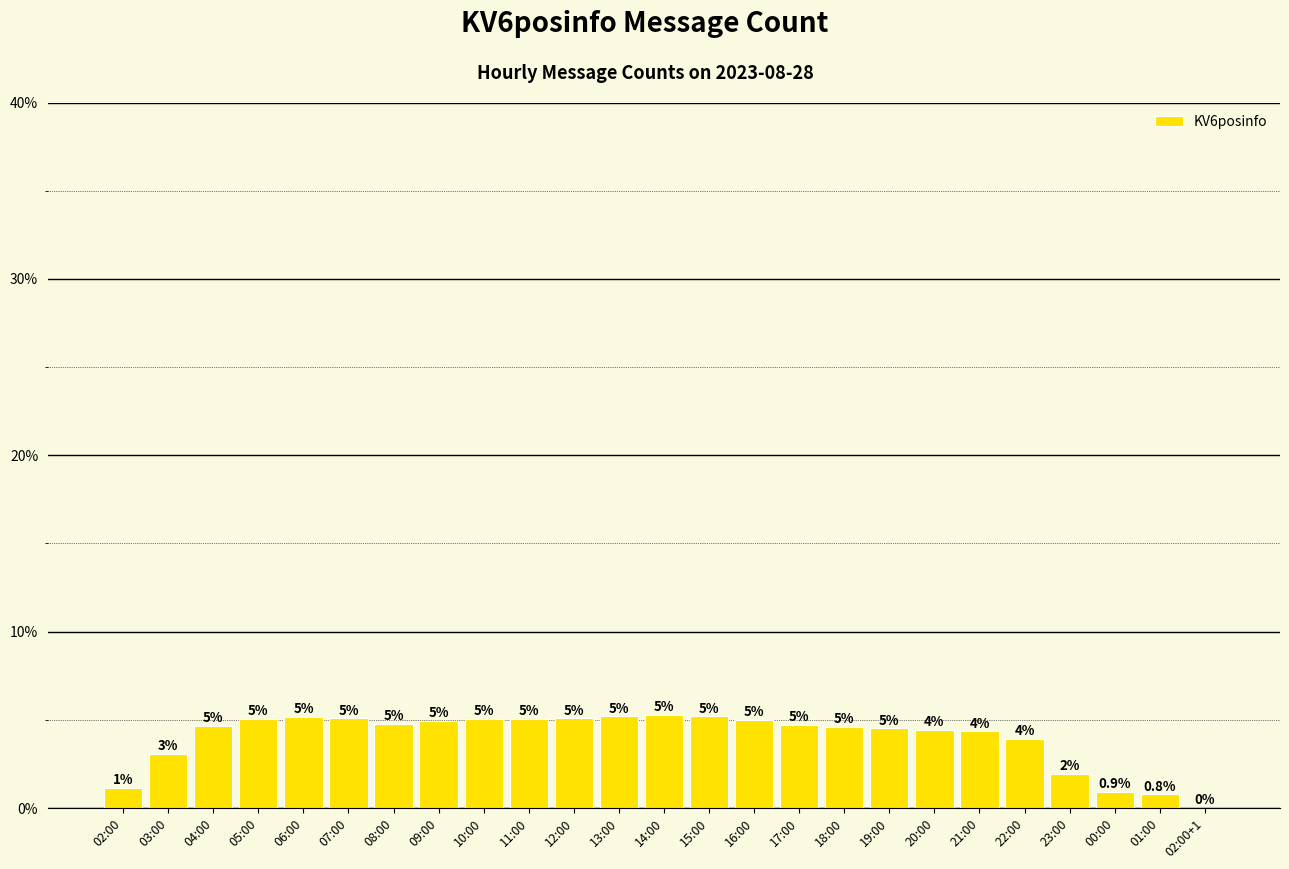

Are the bars horizontal?

No